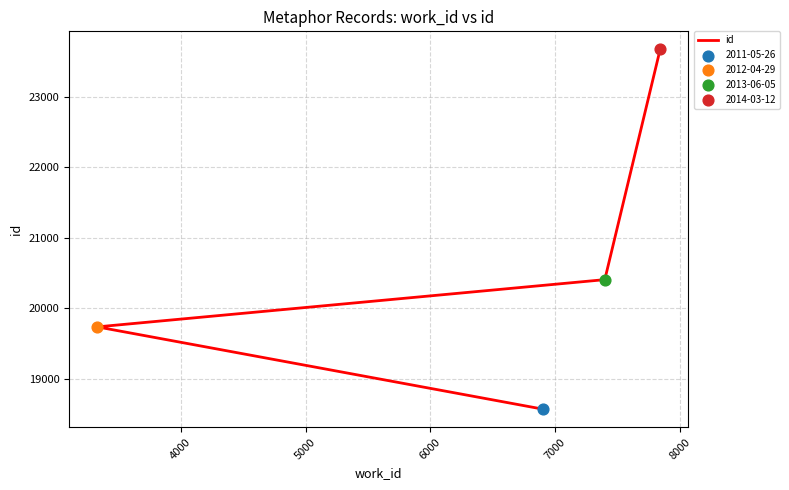

Approximately how many times larger is the value at 4000 compared to 5000?

1.0